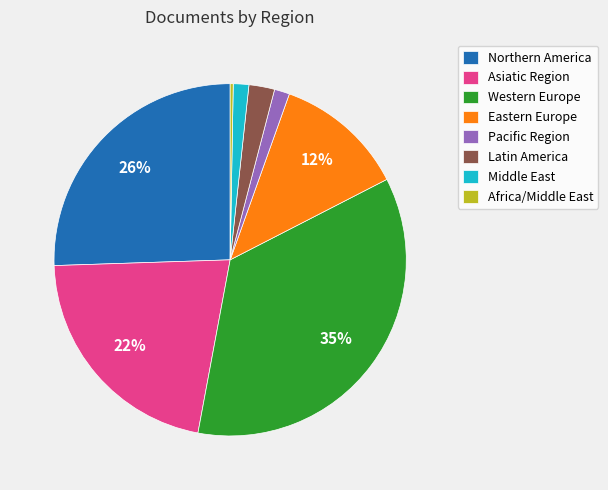

To the nearest percent, what is the difference between the Latin America and Western Europe slice percentages?

33%